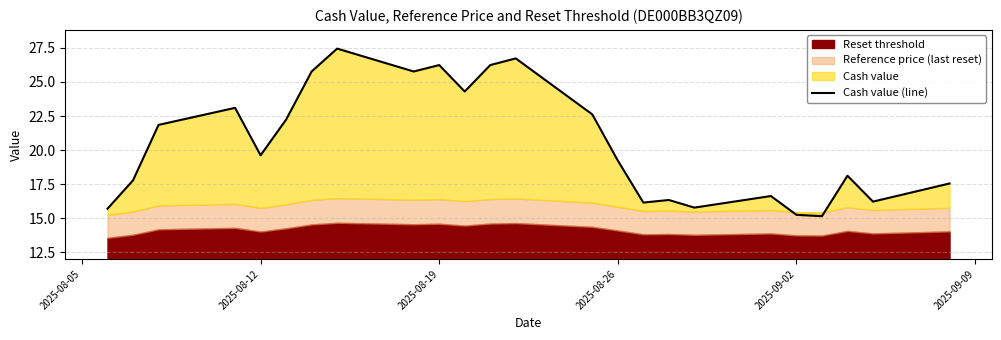

Reading left to right, extract all data points from this chart.

15.7	17.8	21.9	23.1	19.6	22.2	25.8	27.4	25.8	26.2	24.3	26.2	26.7	22.6	19.2	16.1	16.3	15.8	16.6	15.2	15.2	18.1	16.2	17.6